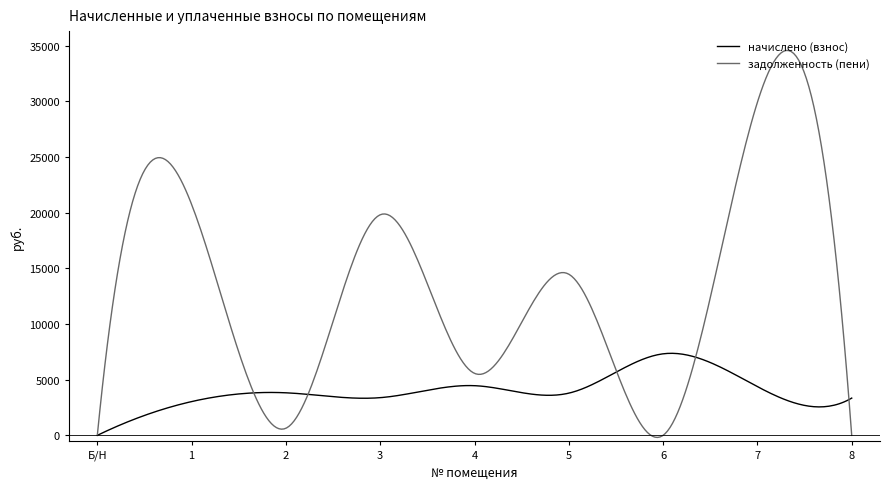

What are all the series names shown in the legend?

начислено (взнос), задолженность (пени)